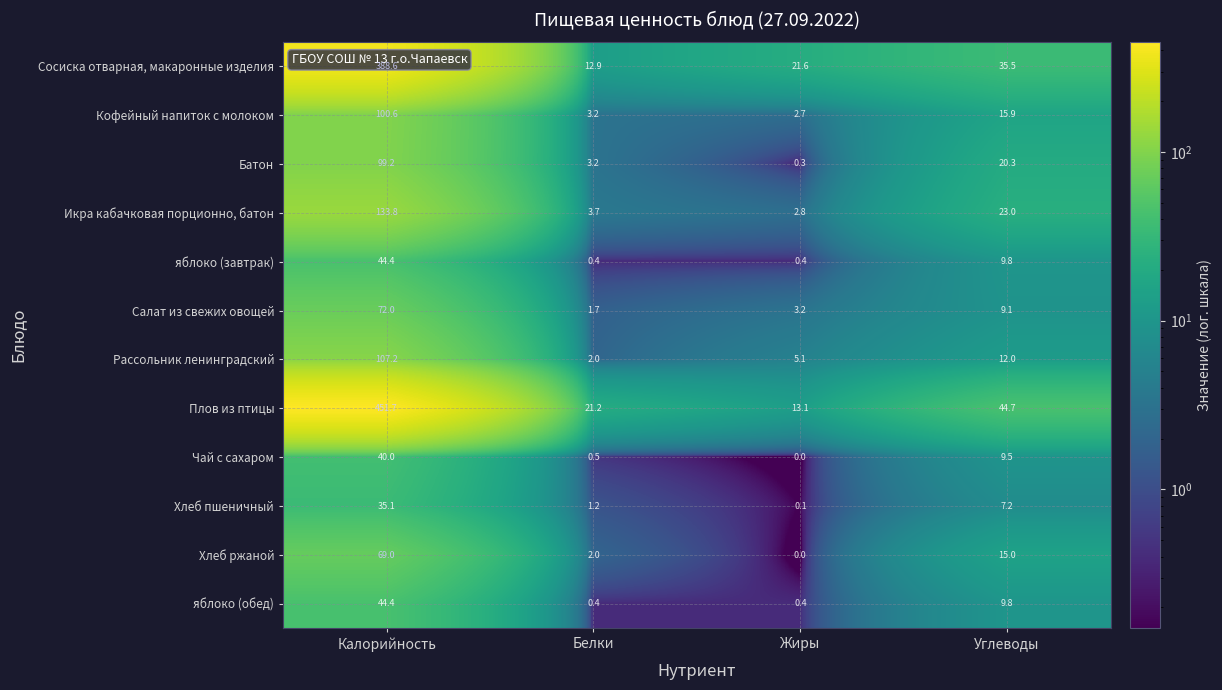

What is the average value of the Сосиска отварная, макаронные изделия series?

114.7